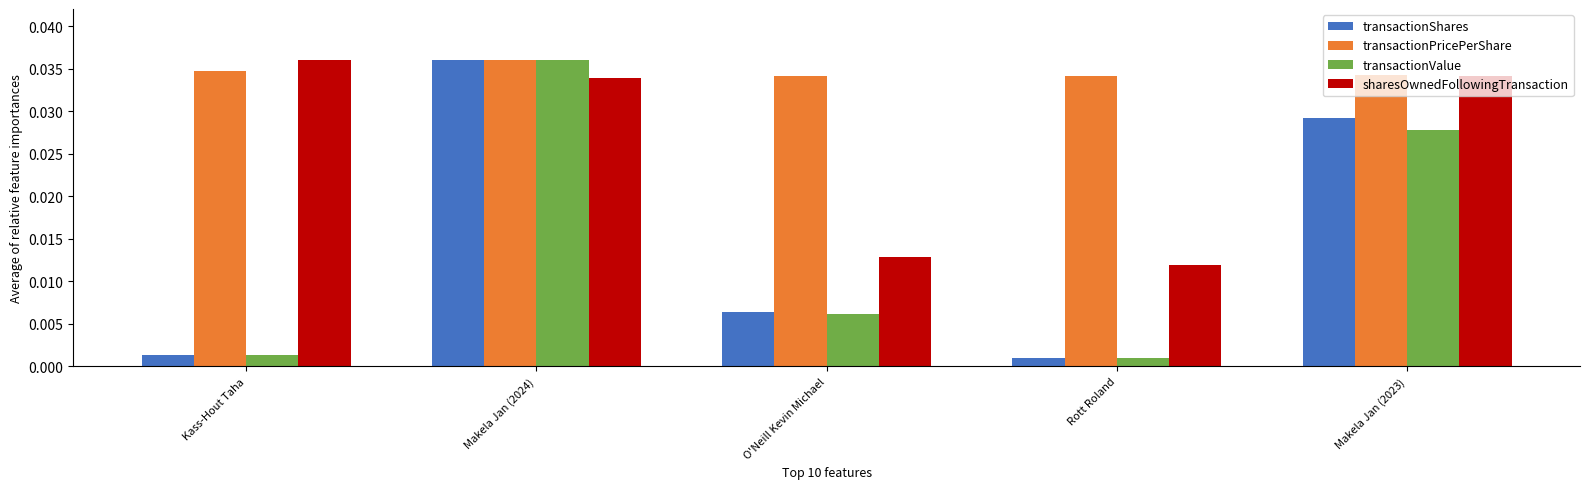

Which category has the highest value in the transactionValue series?

Makela Jan (2024)